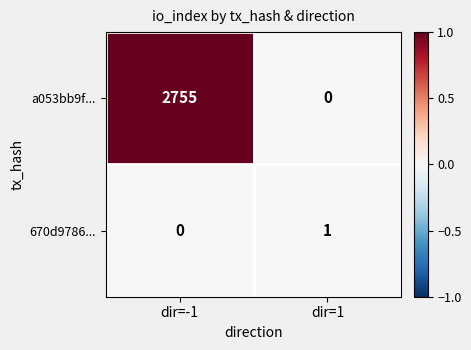

The value of a053bb9f... at dir=1 is 0. True or false?

True